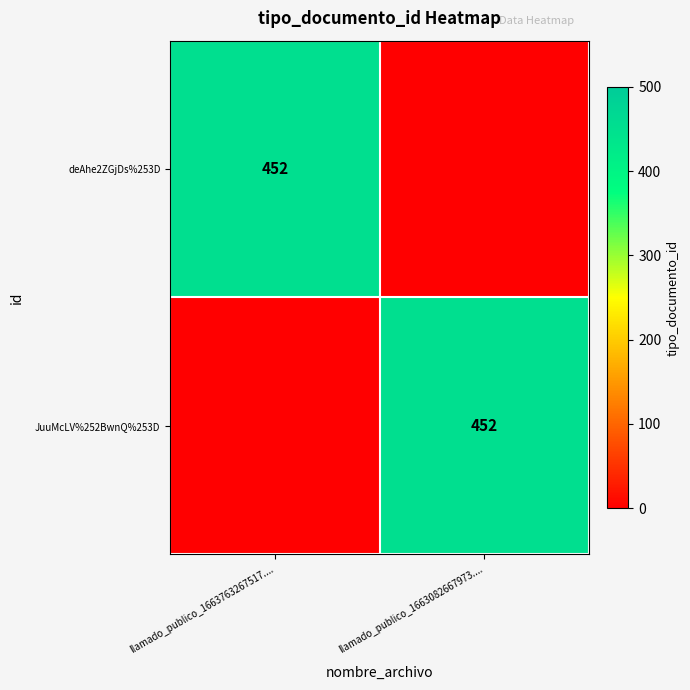

The deAhe2ZGjDs%253D series shows 292 at llamado_publico_1663763267517..... True or false?

False